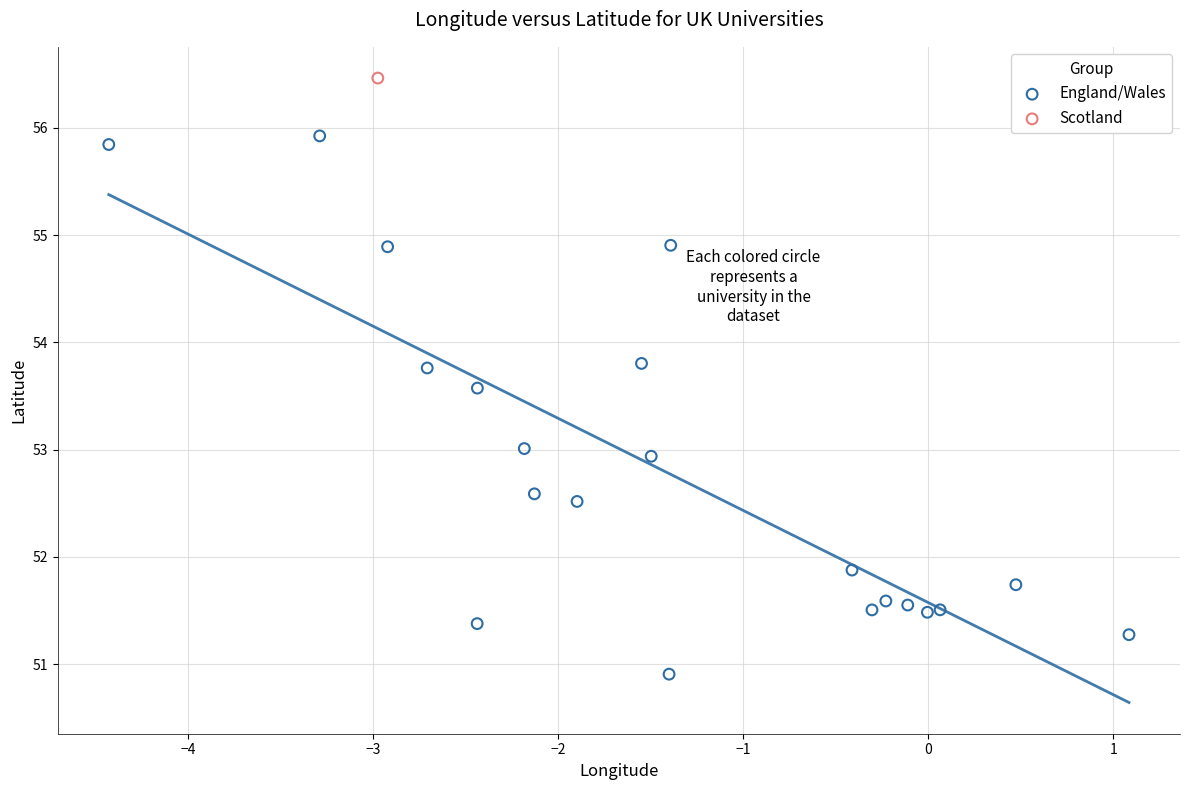

What are all the series names shown in the legend?

England/Wales, Scotland